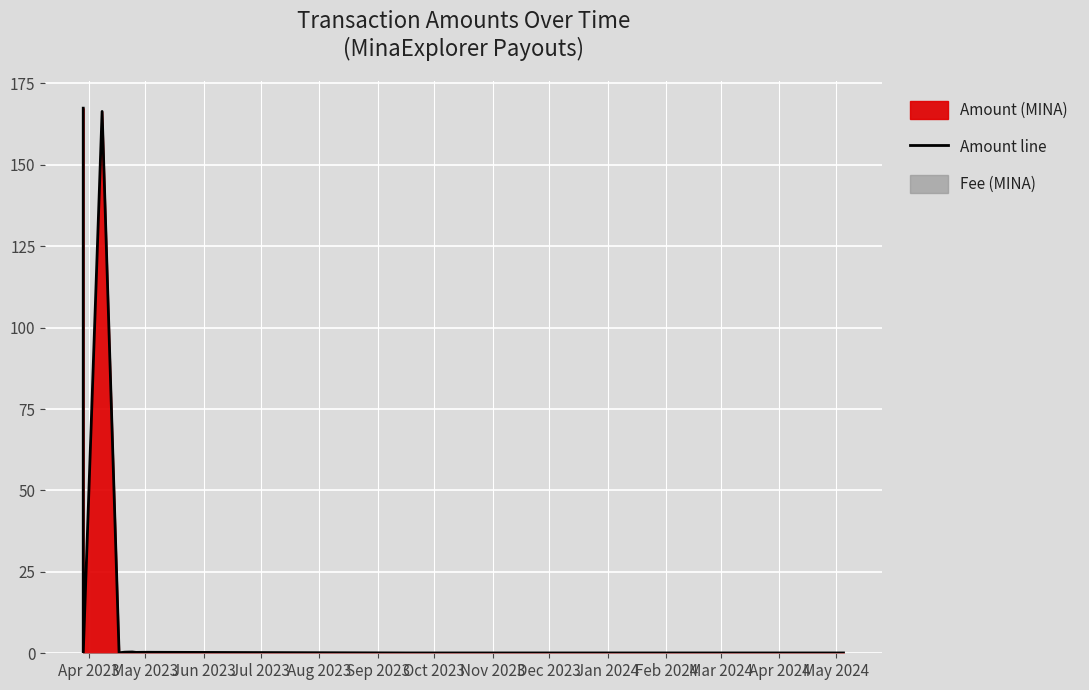

Which label corresponds to the largest value in the chart?

Apr 2023